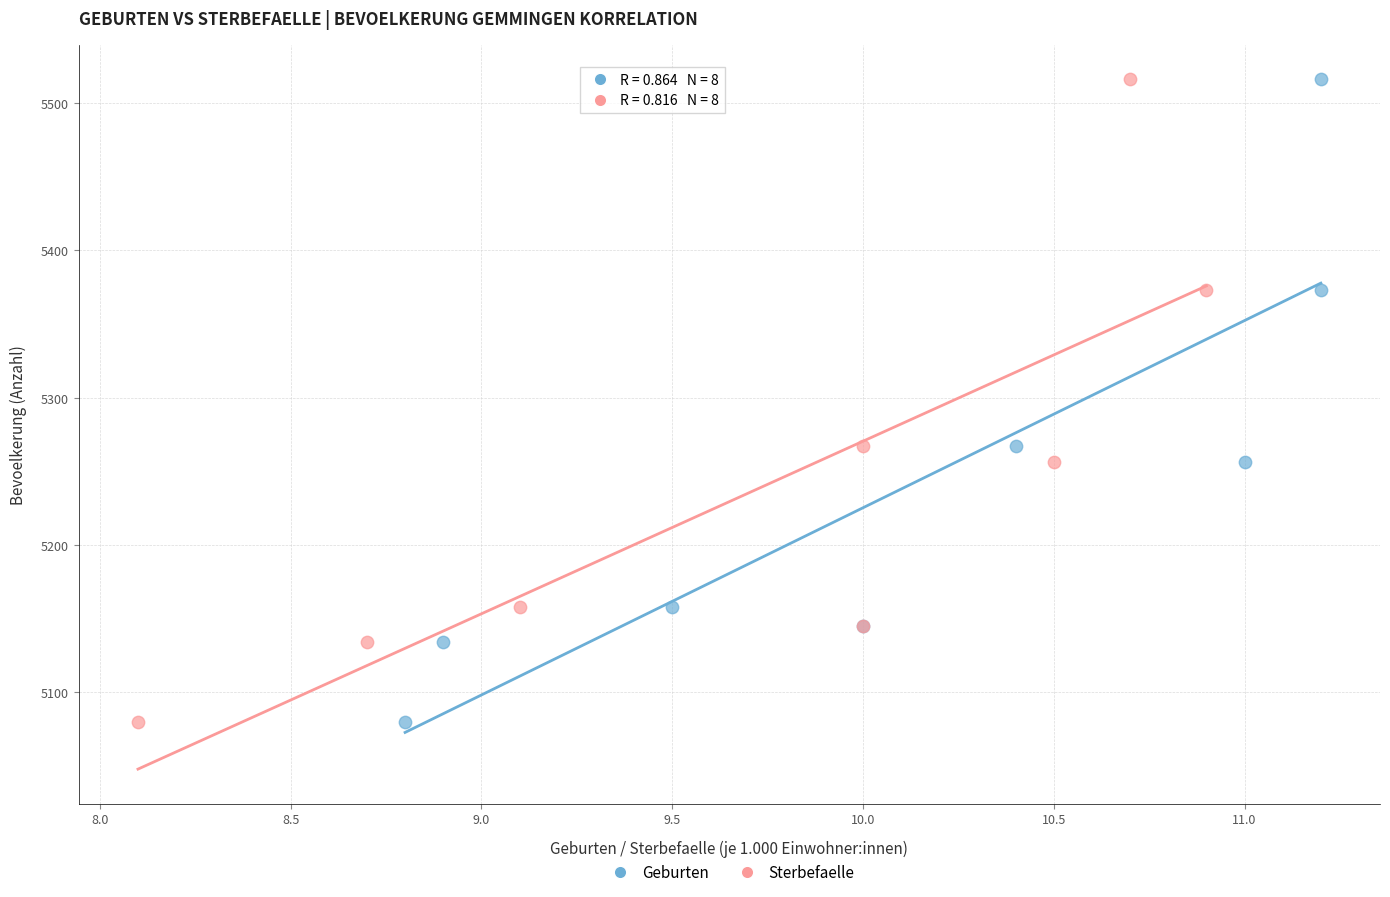

What are all the series names shown in the legend?

Geburten, Sterbefaelle